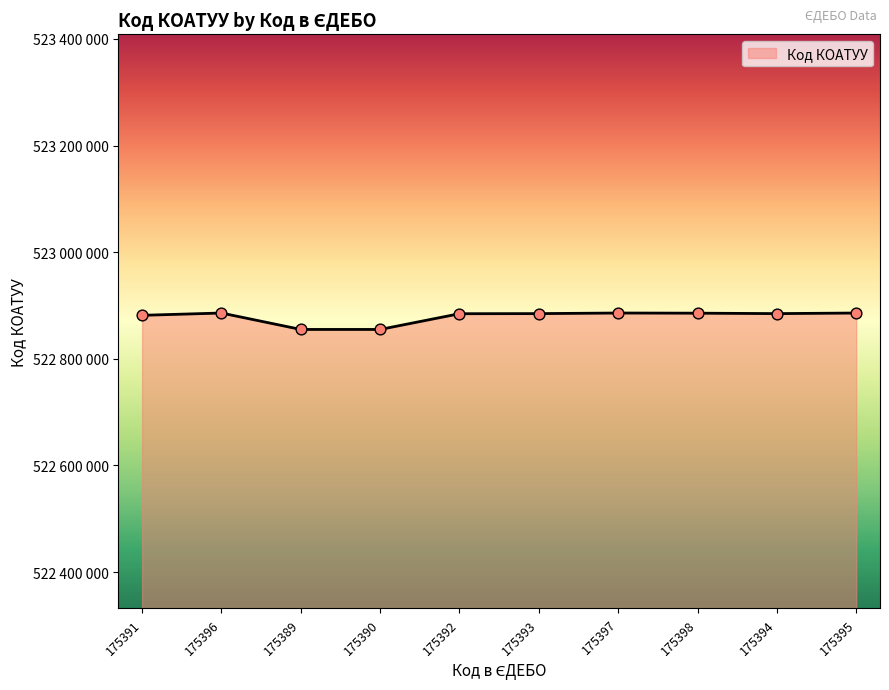

What is the change in value from 175396 to 175393?

-1101